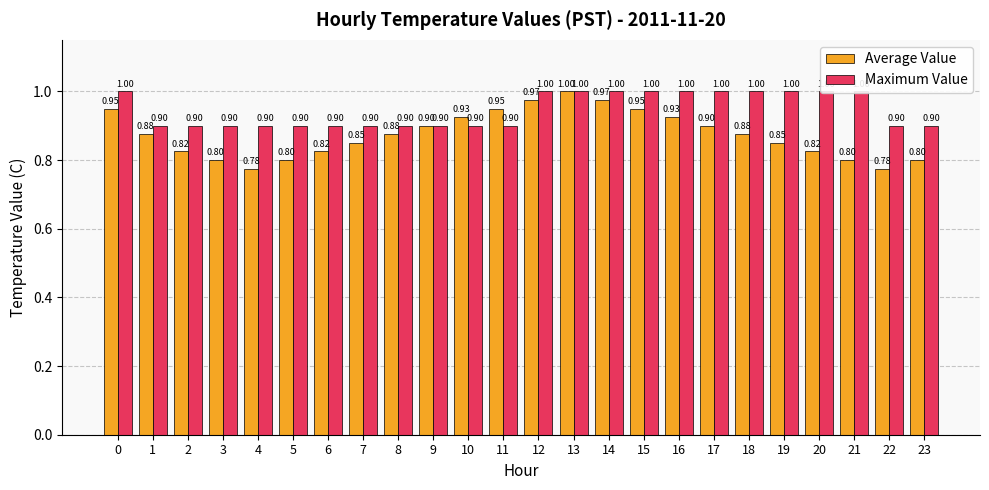

Which category has the highest value in the Average Value series?

13